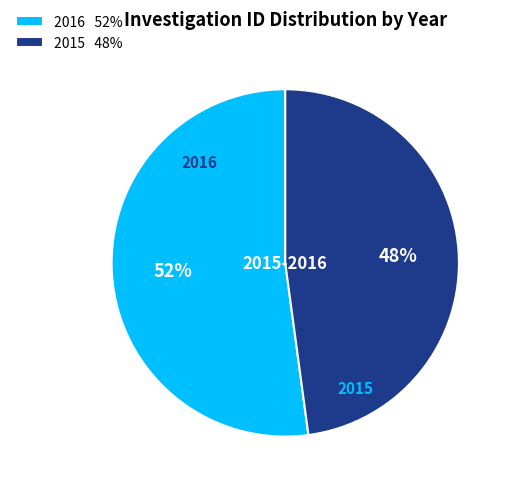

Between 2015 and 2016, which is larger?

2016